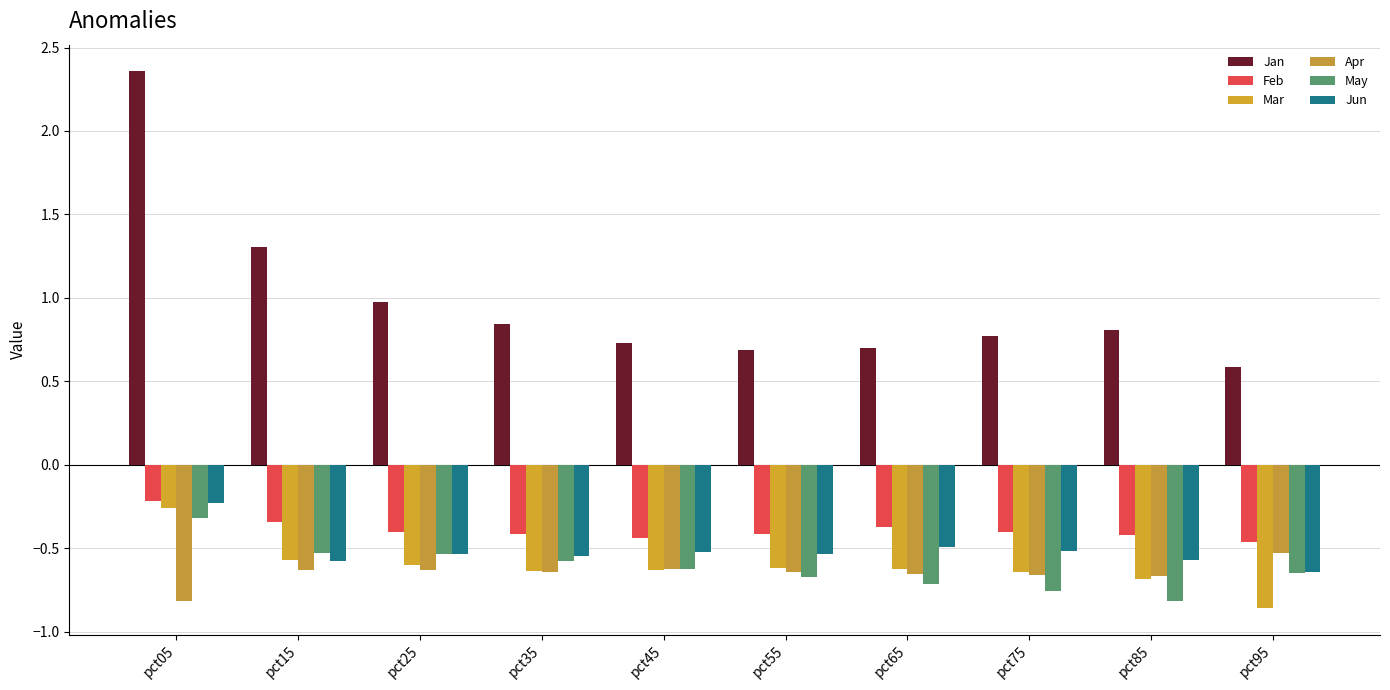

What is the difference between the maximum and second lowest values in the Feb series?

0.2